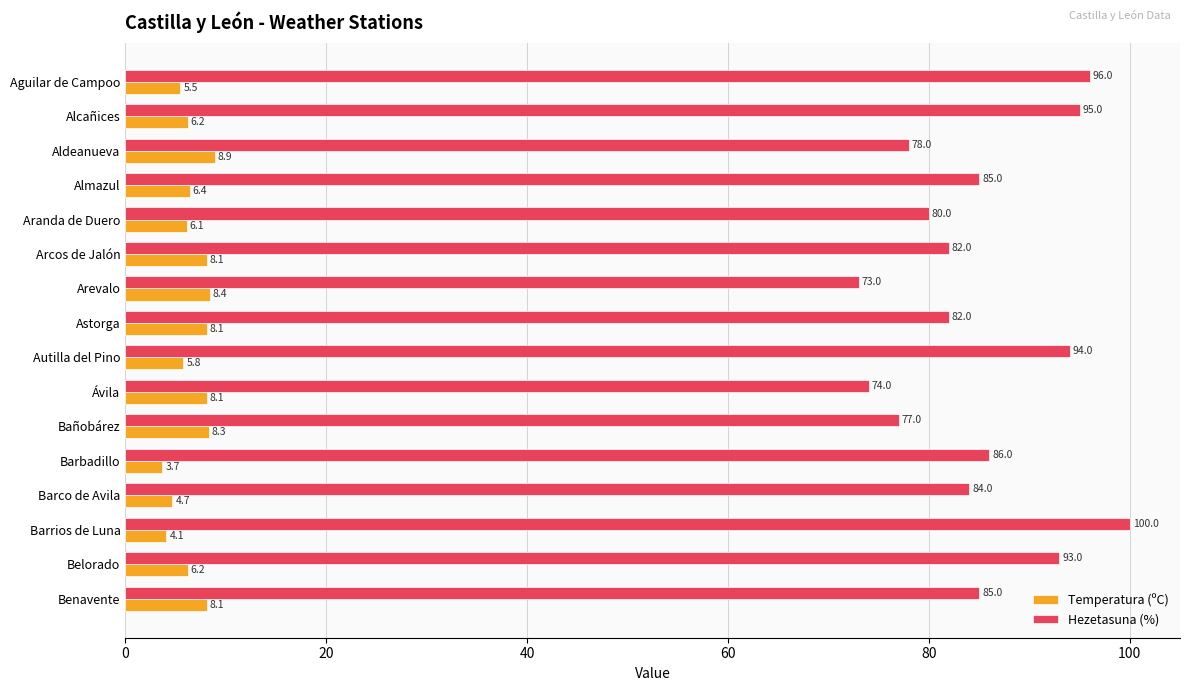

How many values in the Hezetasuna (%) series are below 85?

8